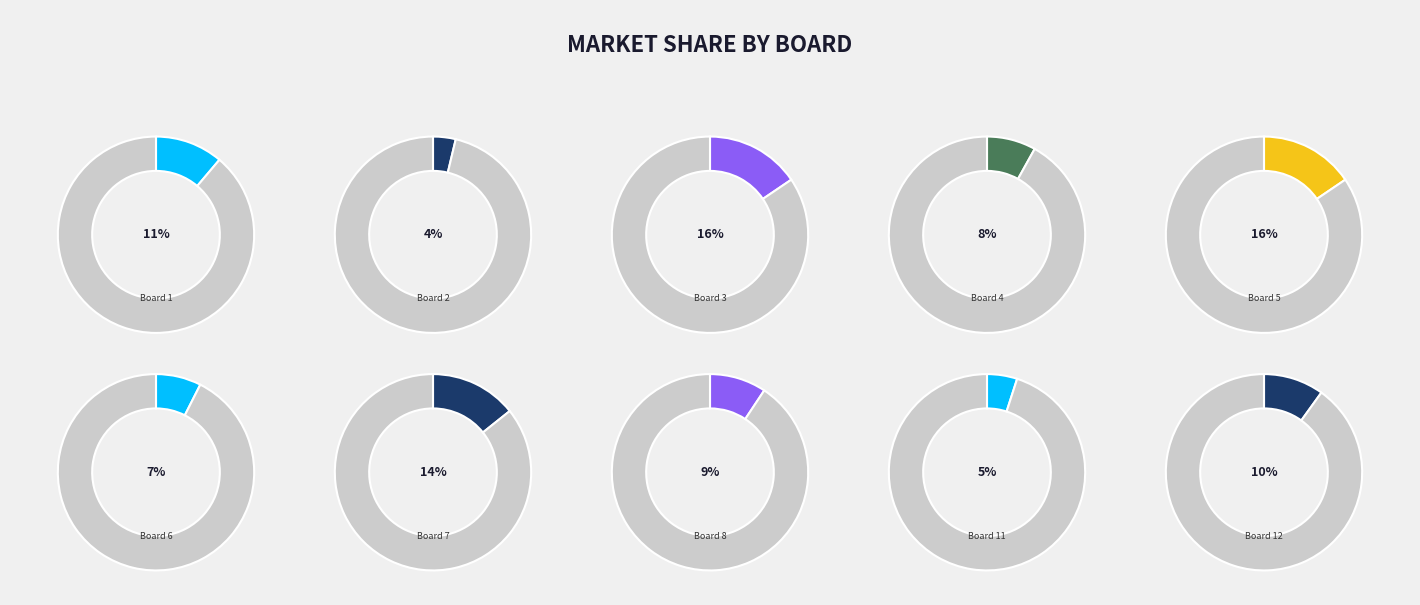

The Board 6 slice represents 7% of the pie. True or false?

True